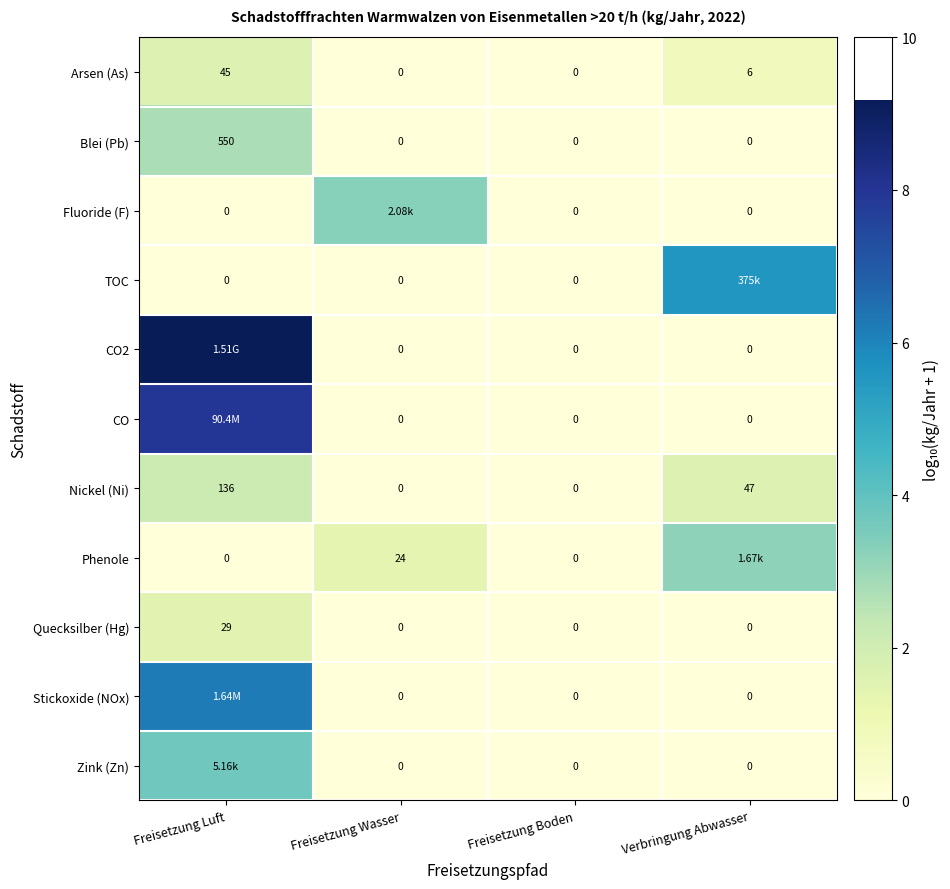

At which label does Blei (Pb) reach its peak?

Freisetzung Luft